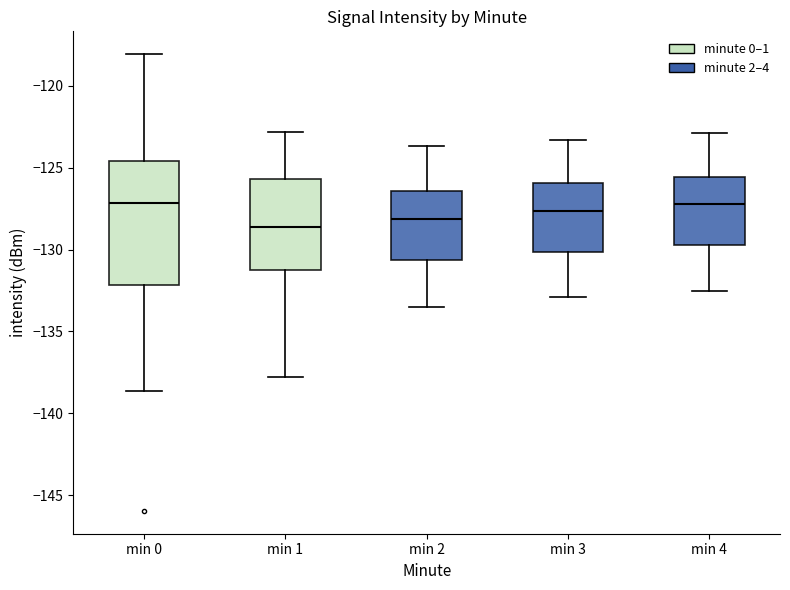

Reading left to right, transcribe this box plot: for each box, give where its median line is, the range the box spans, and where its two whiskers end, as read against the y-axis. The values are not printed on the chart, so give them approximately, as read against the axis.

min 0: median -127.0, box -132.0 to -124.5, whiskers -138.5 to -118.0
min 1: median -128.5, box -131.0 to -125.5, whiskers -138.0 to -123.0
min 2: median -128.0, box -130.5 to -126.5, whiskers -133.5 to -123.5
min 3: median -127.5, box -130.0 to -126.0, whiskers -133.0 to -123.5
min 4: median -127.0, box -129.5 to -125.5, whiskers -132.5 to -123.0